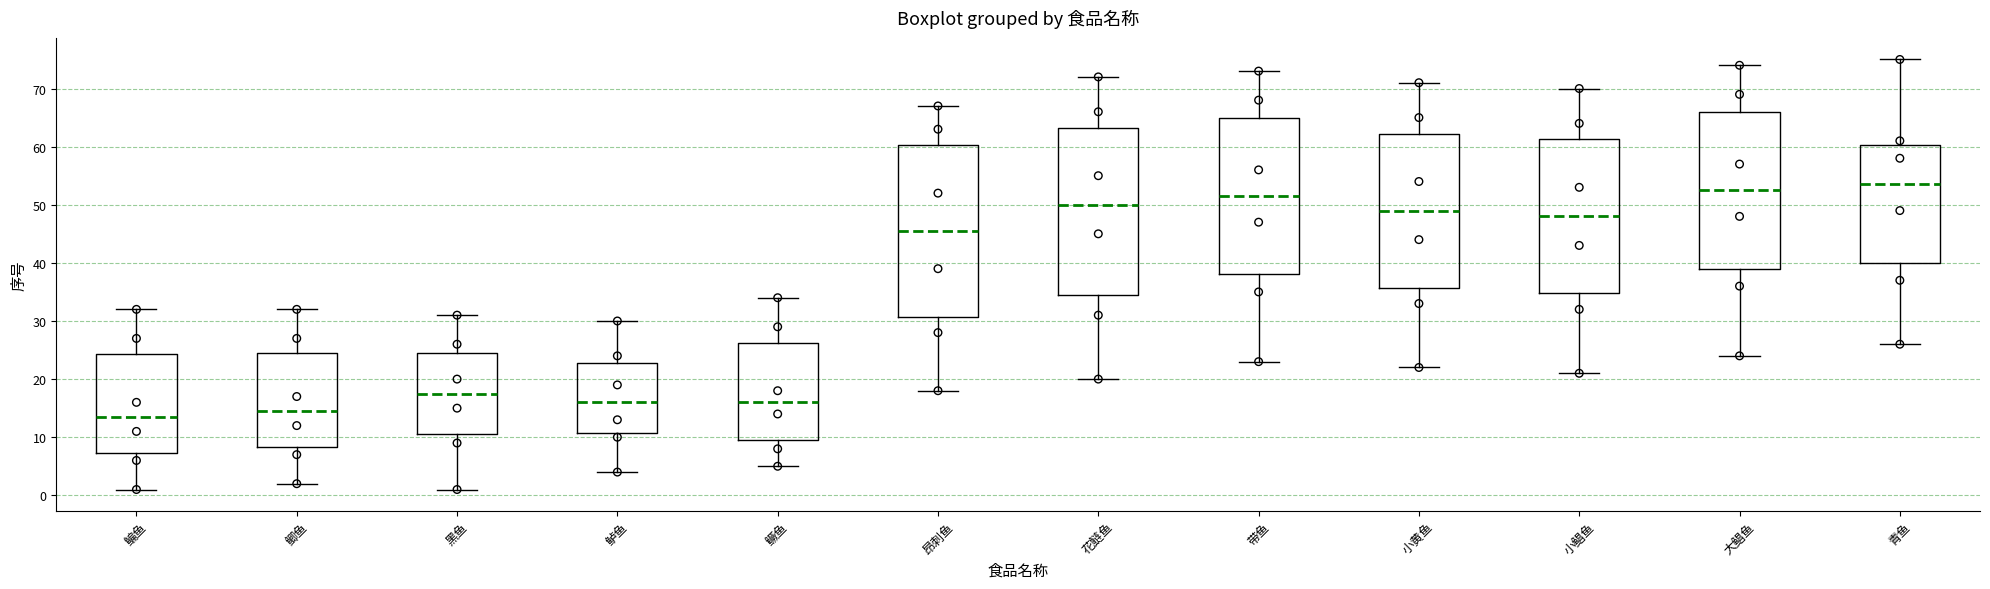

Which box's median line is the lowest?

鳊鱼